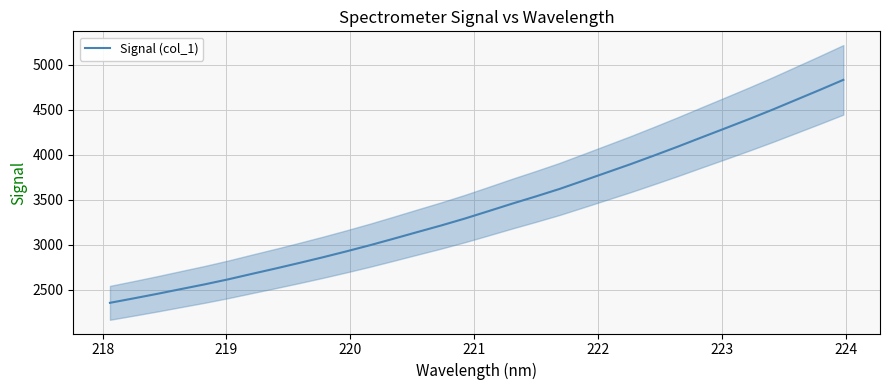

What is the minimum value shown in the chart?

2354.1